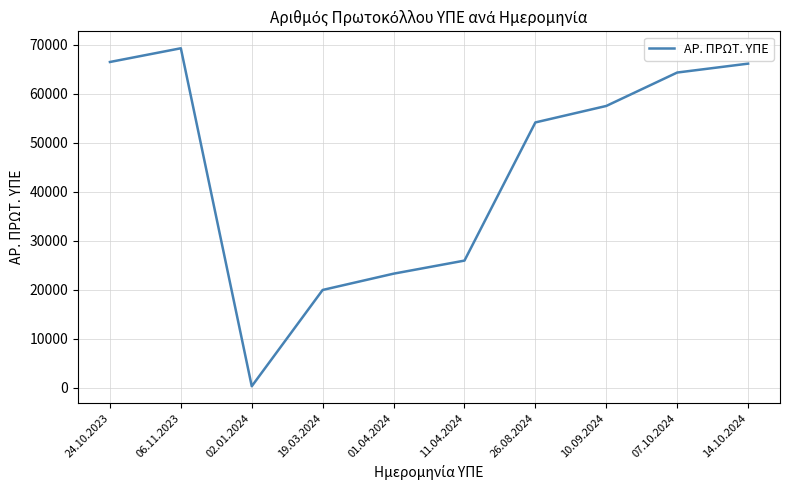

What is the sum of all values?

447193